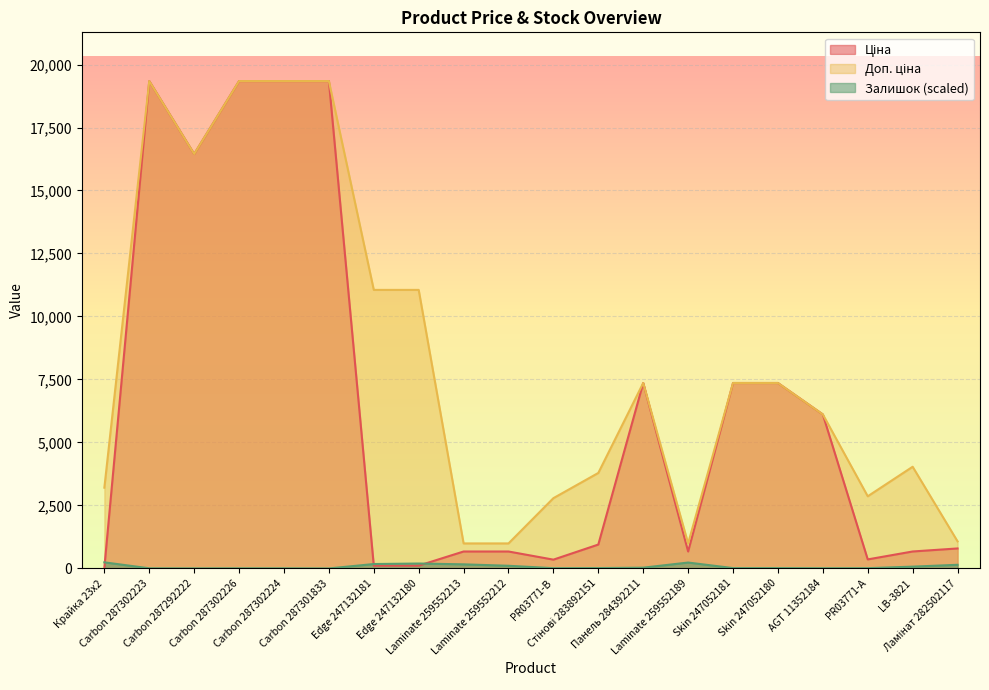

True or false: Залишок has a value of 9.0 at Skin 247052180.

False